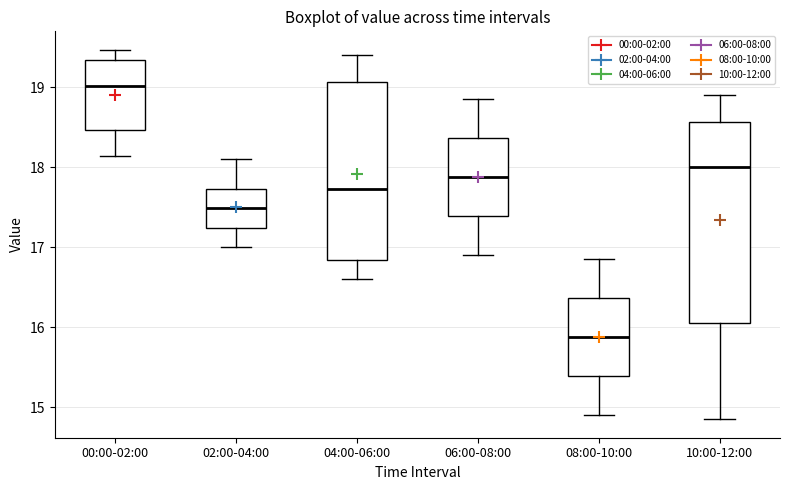

Which box is the tallest, from its lower edge to its upper edge?

10:00-12:00